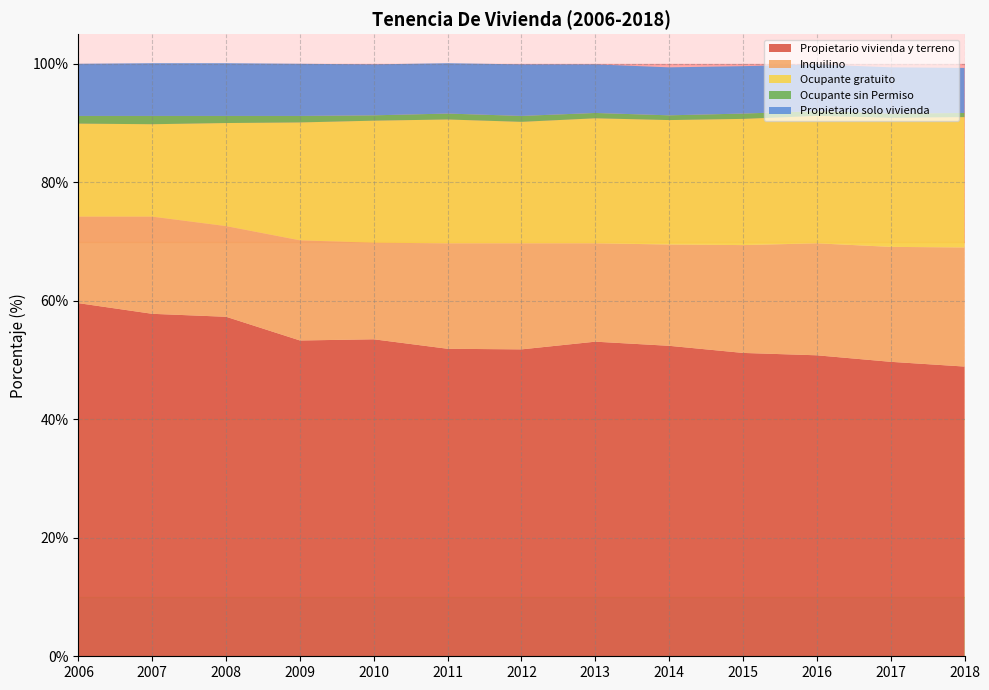

Reading left to right, transcribe all the data shown in this chart.

Propietario vivienda y terreno: 2006=59.6	2007=57.8	2008=57.3	2009=53.3	2010=53.5	2011=51.9	2012=51.8	2013=53.1	2014=52.4	2015=51.2	2016=50.8	2017=49.7	2018=48.9
Inquilino: 2006=14.6	2007=16.4	2008=15.3	2009=16.9	2010=16.3	2011=17.8	2012=17.9	2013=16.6	2014=17.1	2015=18.2	2016=18.9	2017=19.4	2018=20.1
Ocupante gratuito: 2006=15.7	2007=15.6	2008=17.4	2009=19.9	2010=20.6	2011=20.9	2012=20.5	2013=21.1	2014=21.0	2015=21.3	2016=21.5	2017=21.8	2018=22.0
Ocupante sin Permiso: 2006=1.3	2007=1.4	2008=1.2	2009=1.1	2010=0.9	2011=1.0	2012=1.0	2013=0.9	2014=0.8	2015=0.9	2016=0.8	2017=0.7	2018=0.7
Propietario solo vivienda: 2006=8.8	2007=8.9	2008=8.9	2009=8.8	2010=8.6	2011=8.5	2012=8.7	2013=8.2	2014=8.1	2015=8.0	2016=7.9	2017=7.8	2018=7.6